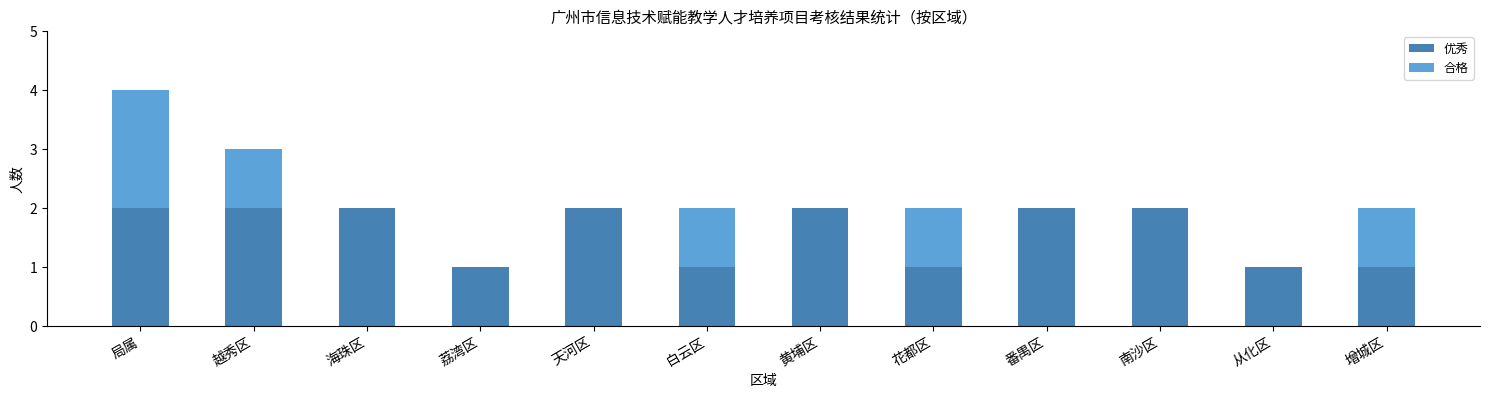

The value of 优秀 at 越秀区 is 1. True or false?

False